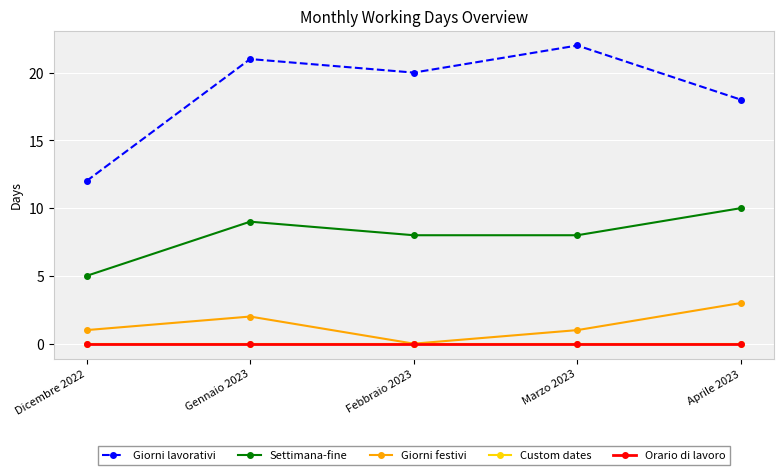

How many interior local valleys does the Giorni festivi series have?

1